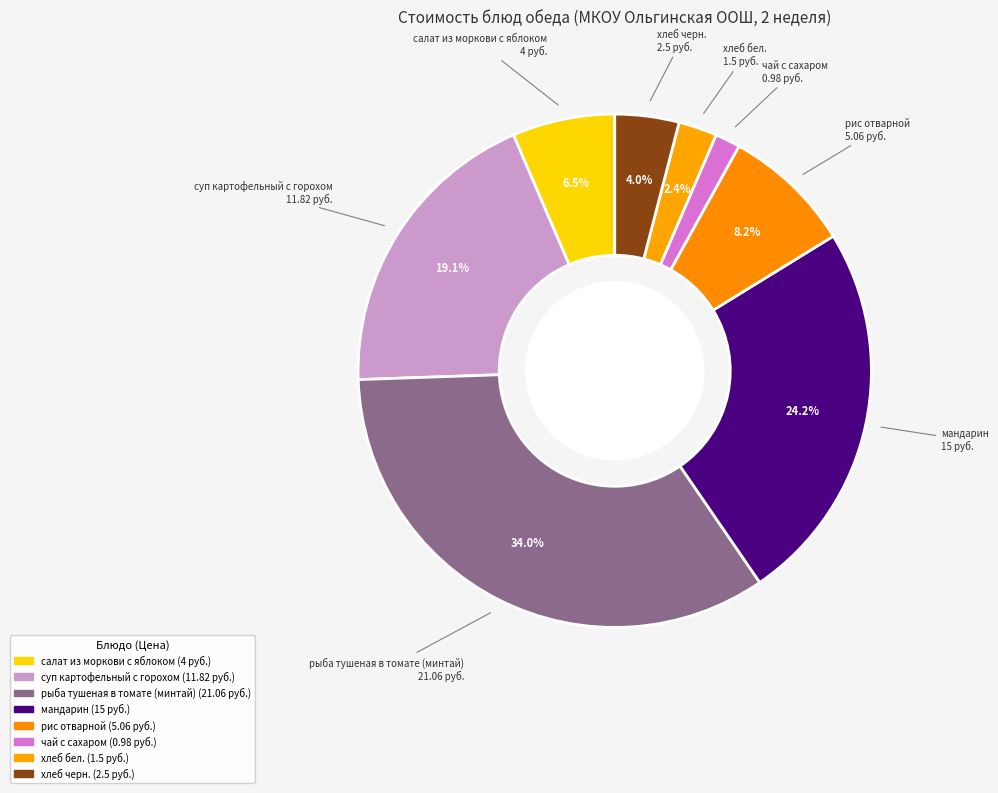

Is there a majority slice in this chart?

No